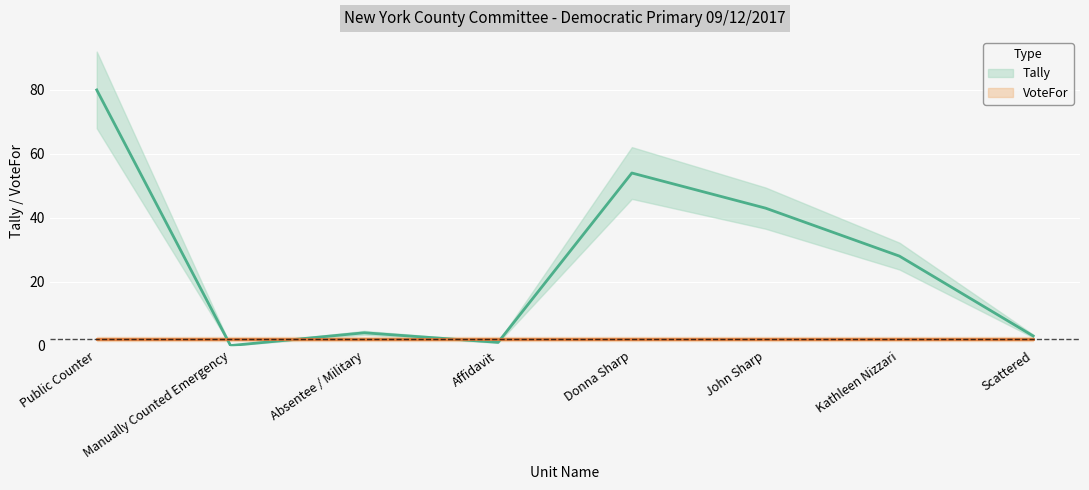

What is the label of the 1st point from the right?

Scattered